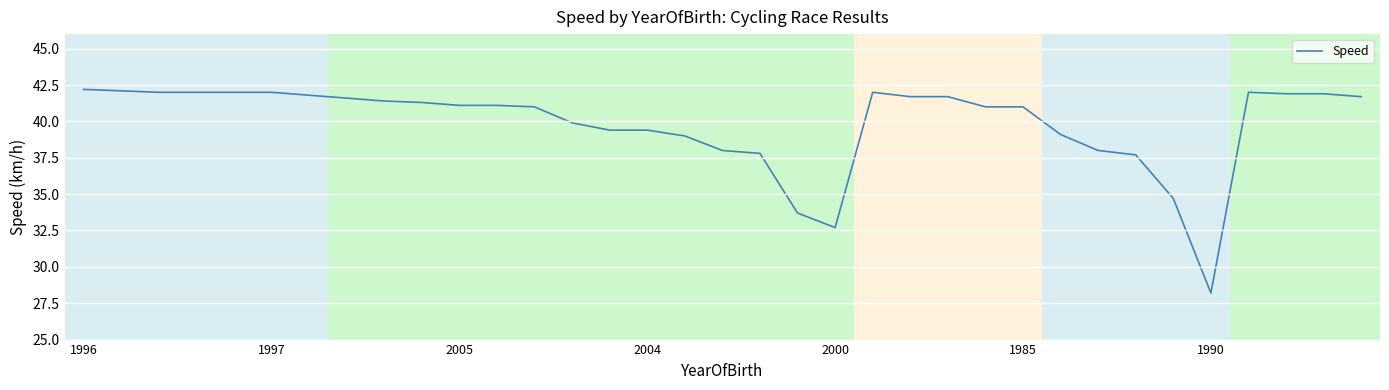

What is the maximum value shown in the chart?

42.2